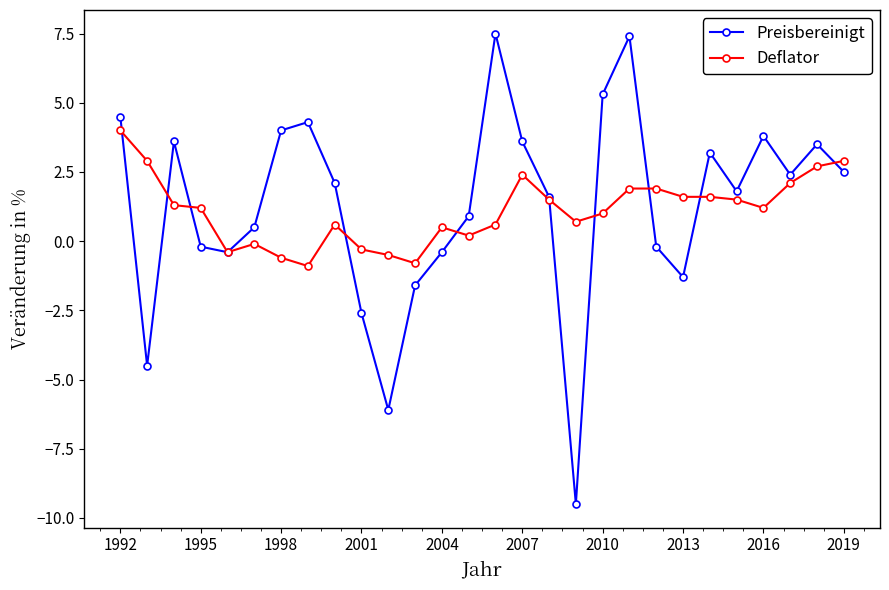

What is the value of the Preisbereinigt point at the 15th from the left?

7.5